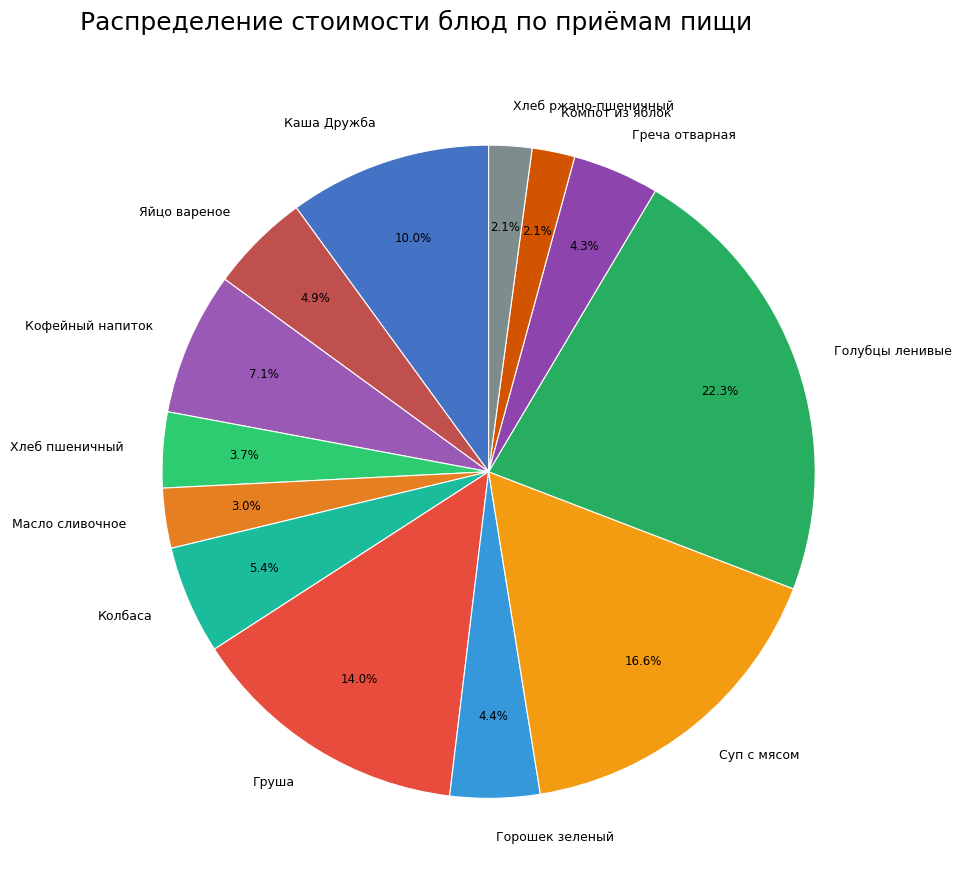

Between Суп с мясом and Масло сливочное, which is larger?

Суп с мясом